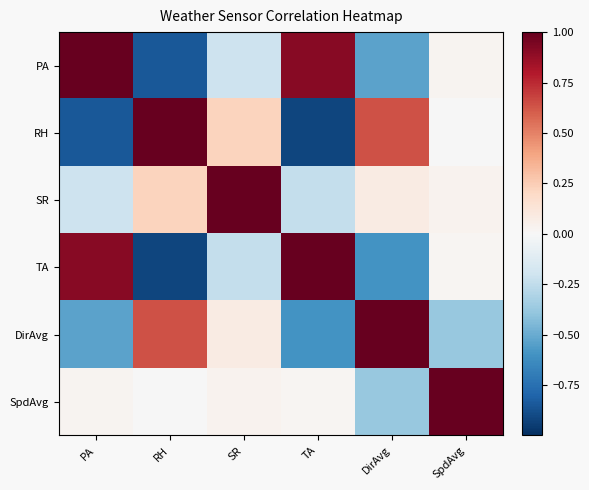

Which category has the highest value across all series?

PA